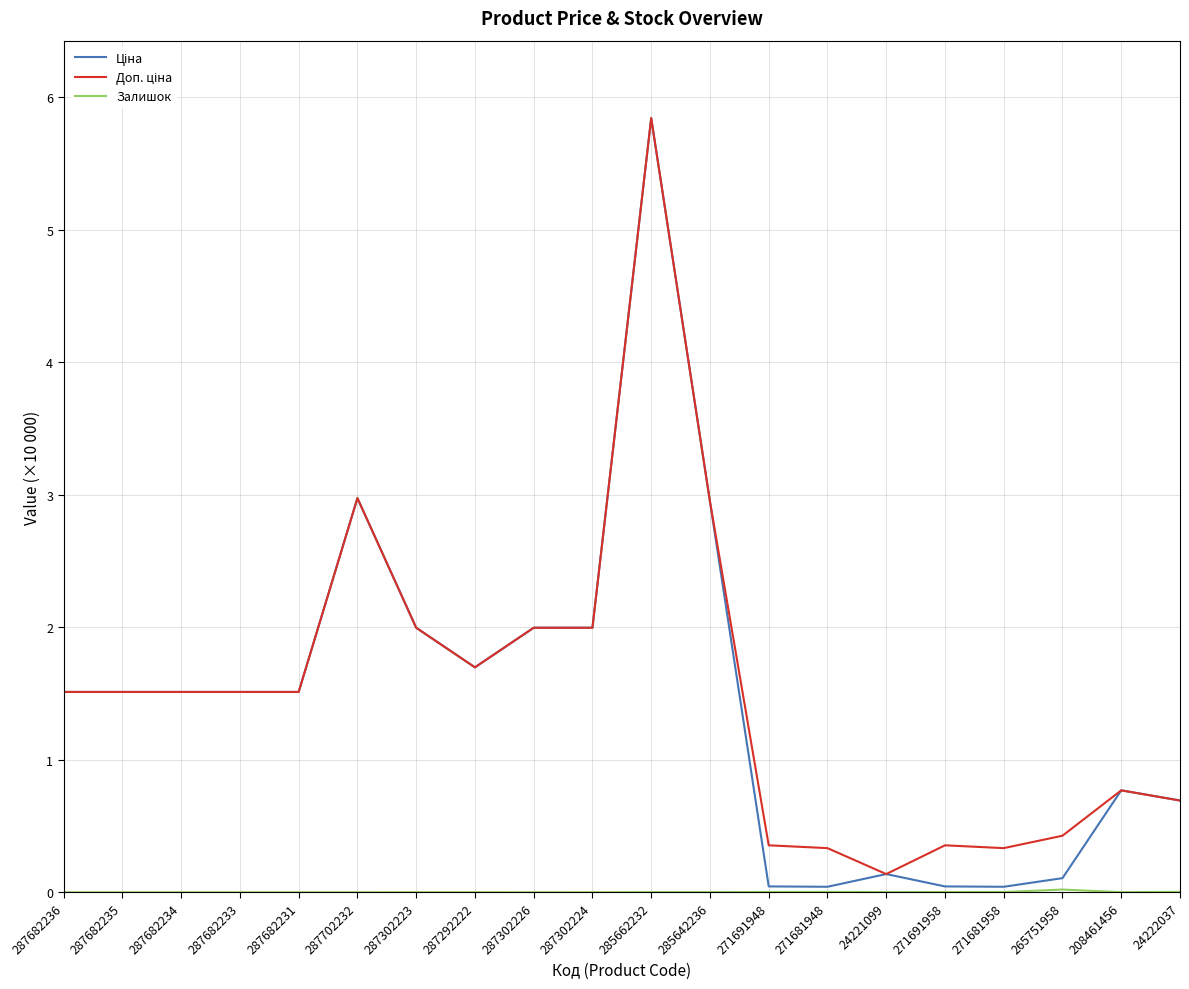

At which category is the sum across all series the highest?

285662232